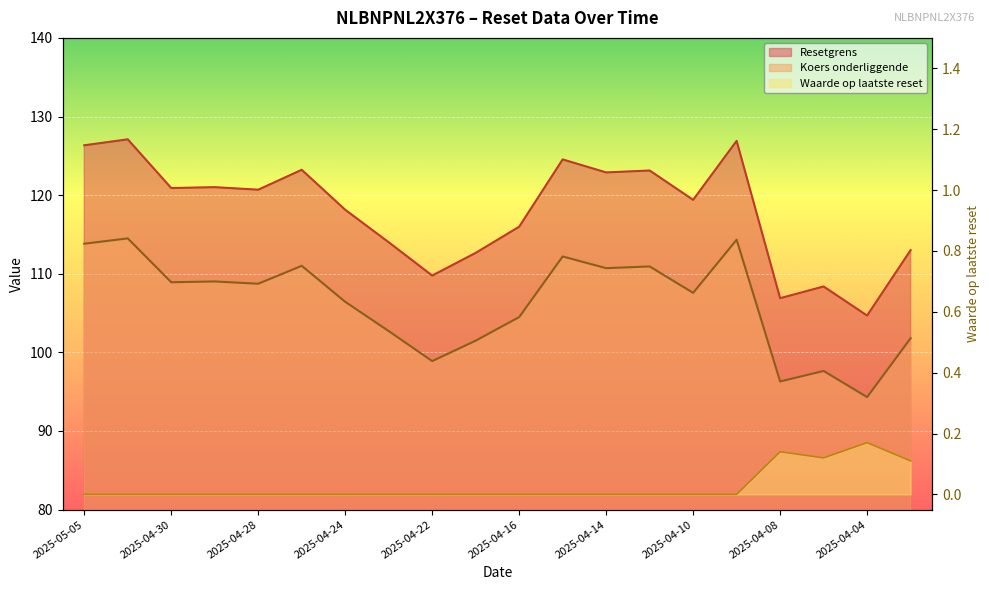

What position from the right is 2025-04-04?

2